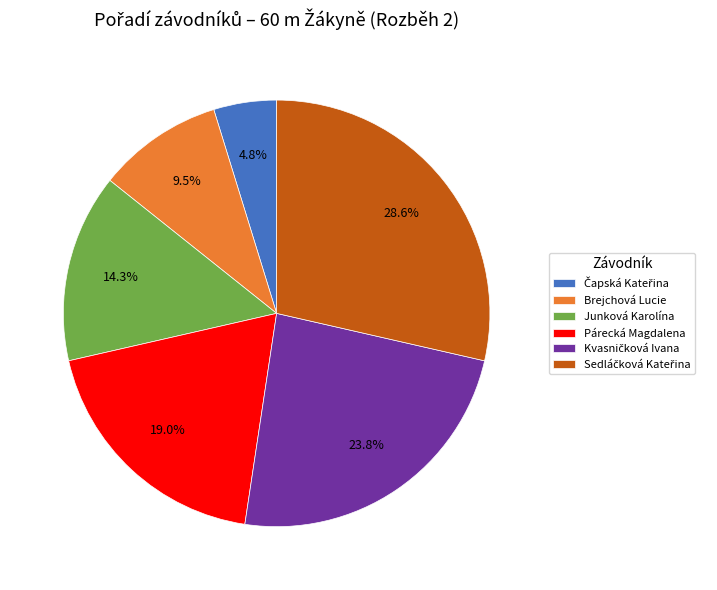

Does Junková Karolína represent more than half of the total?

No